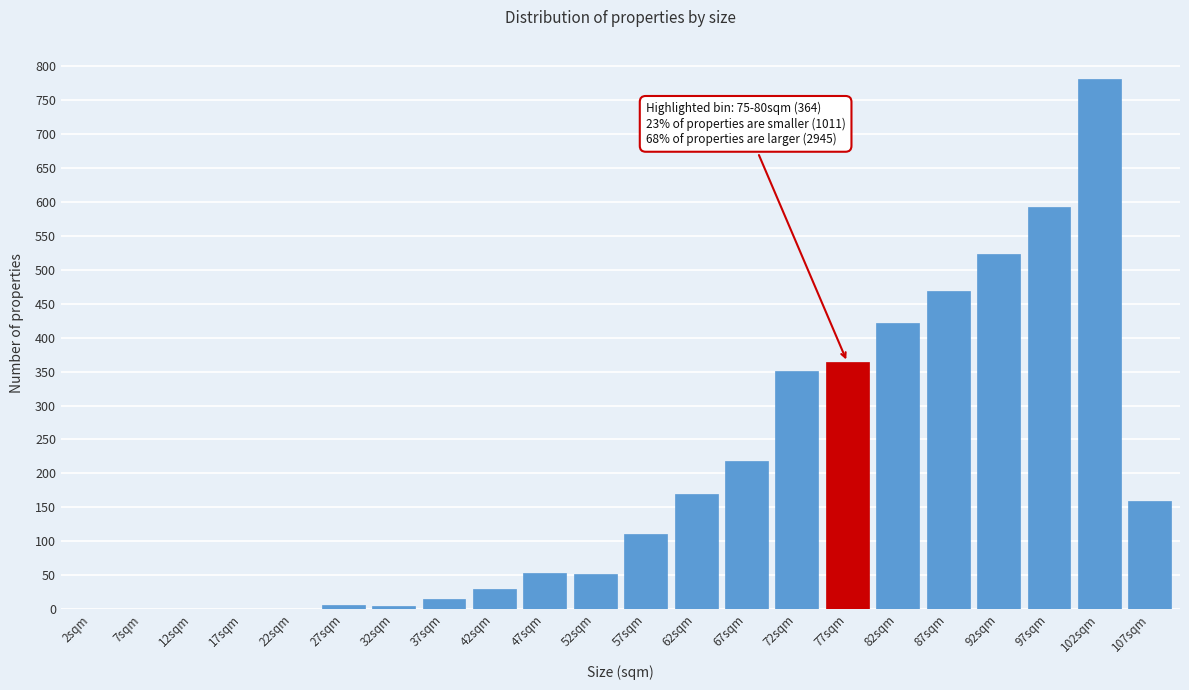

Is it true that the value at 97sqm is 366?

False